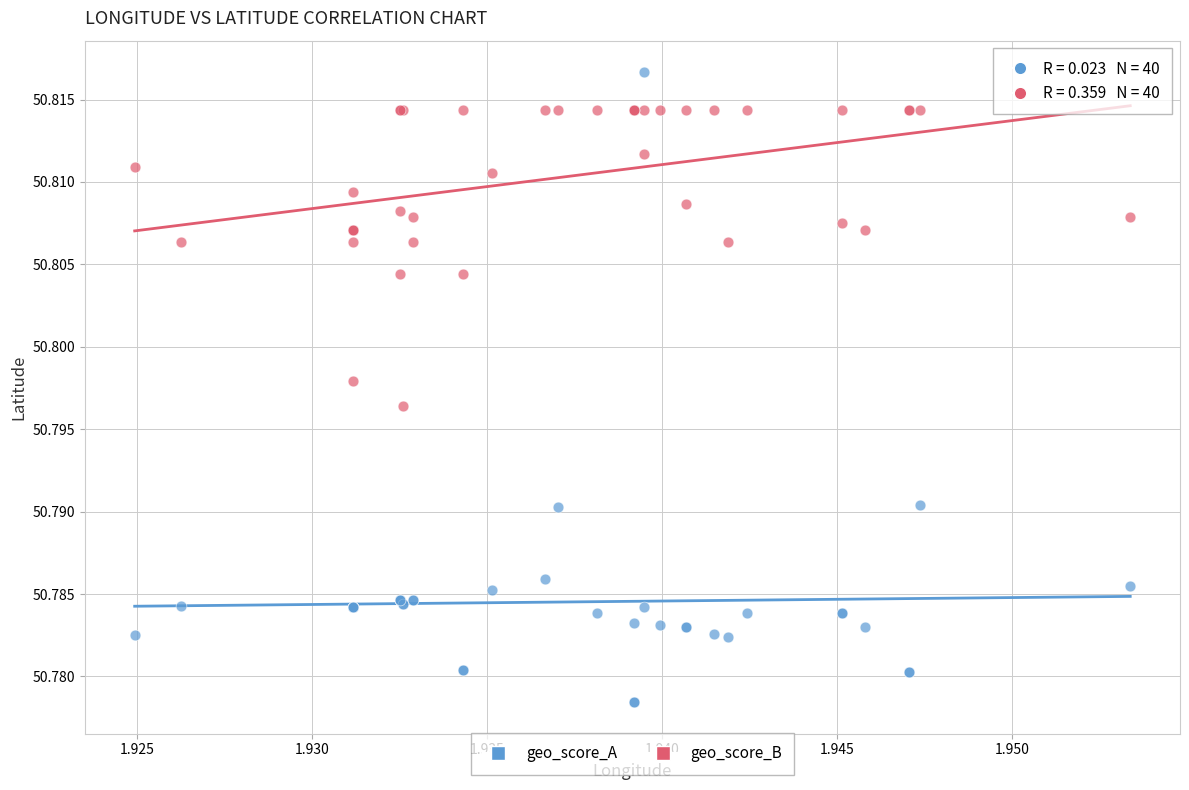

Which series contains the highest Y value?

geo_score_A